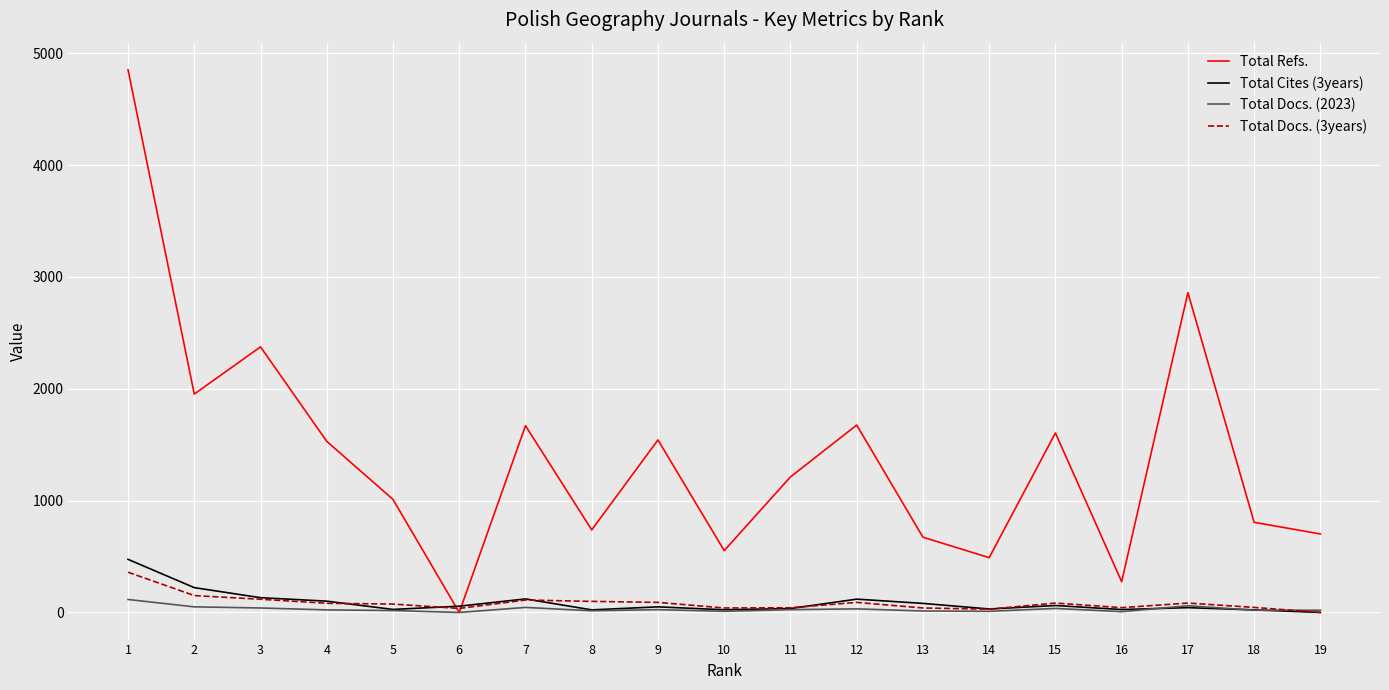

What is the greatest value displayed?

4853